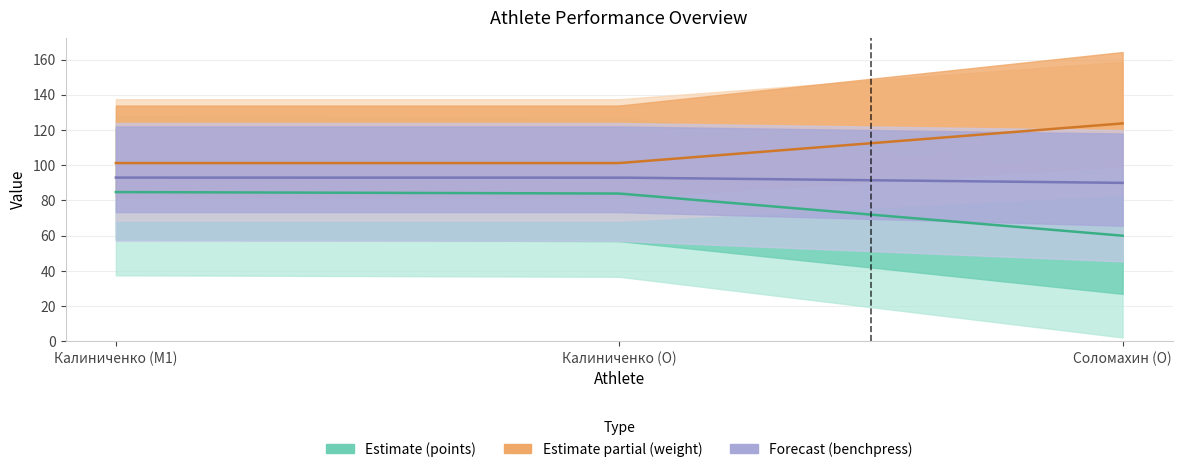

What is the label of the 1st point from the right?

Соломахин (O)